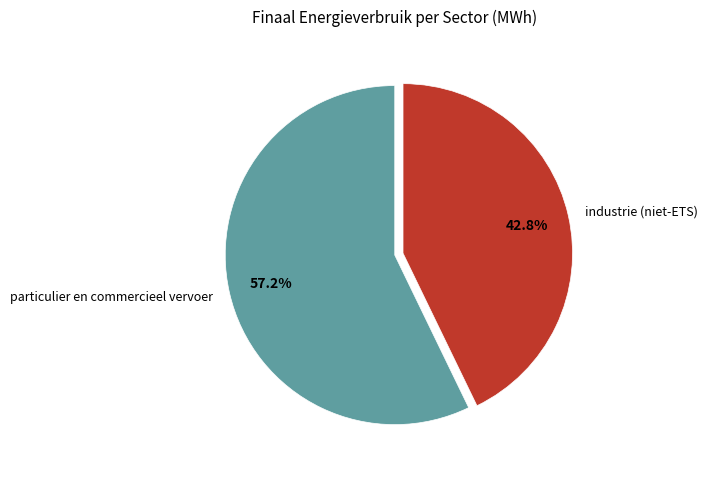

What is the ratio of the value at particulier en commercieel vervoer to the value at industrie (niet-ETS)?

1.3